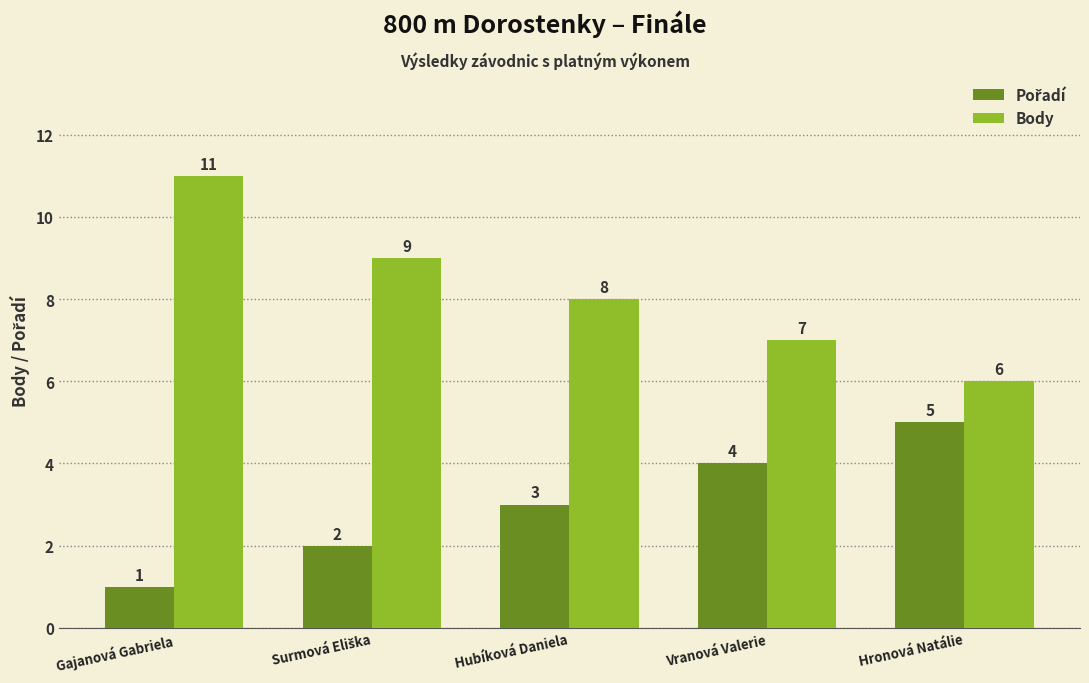

What is the greatest value displayed?

11